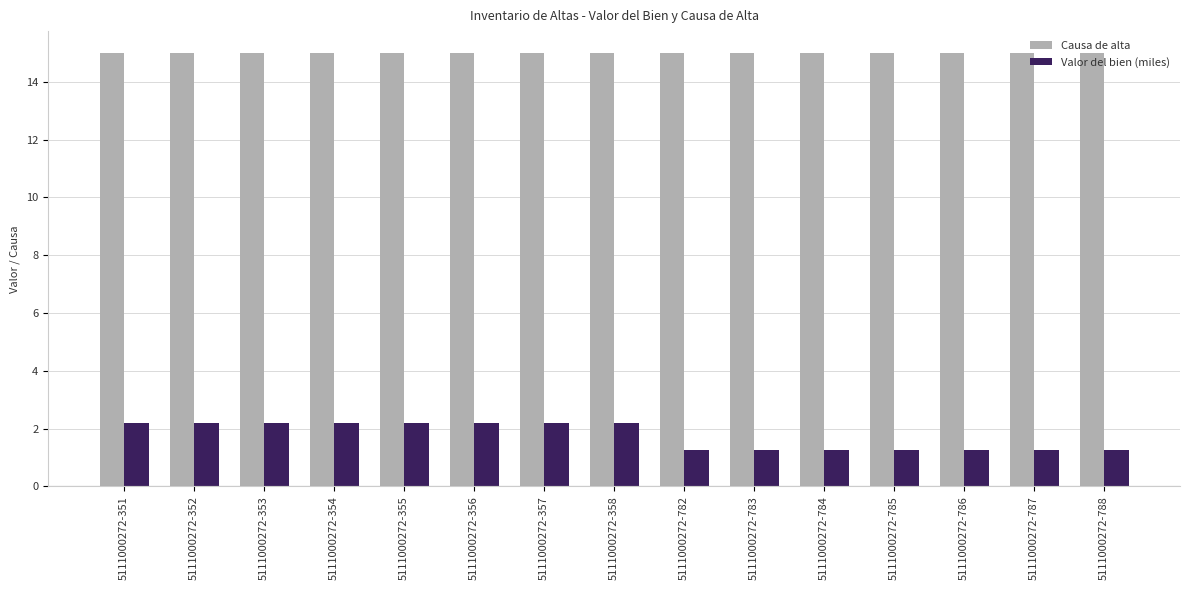

The Valor del bien (miles) series shows 1.3 at 5111000272-351. True or false?

False